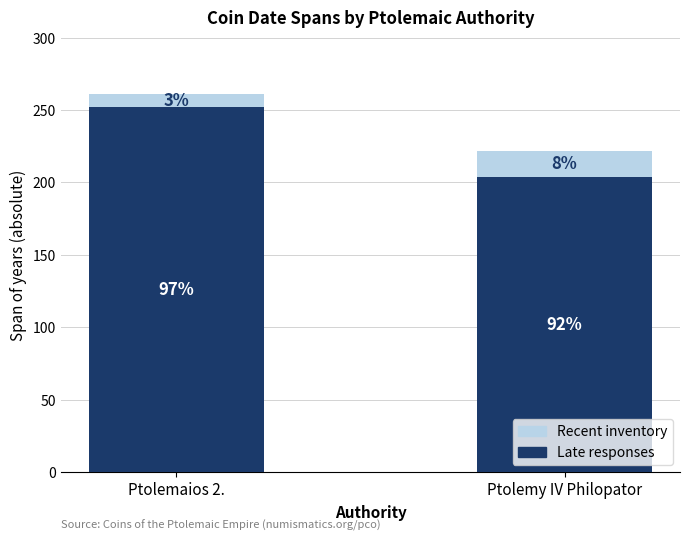

List the labels in order of Late responses value, smallest first.

Ptolemy IV Philopator, Ptolemaios 2.